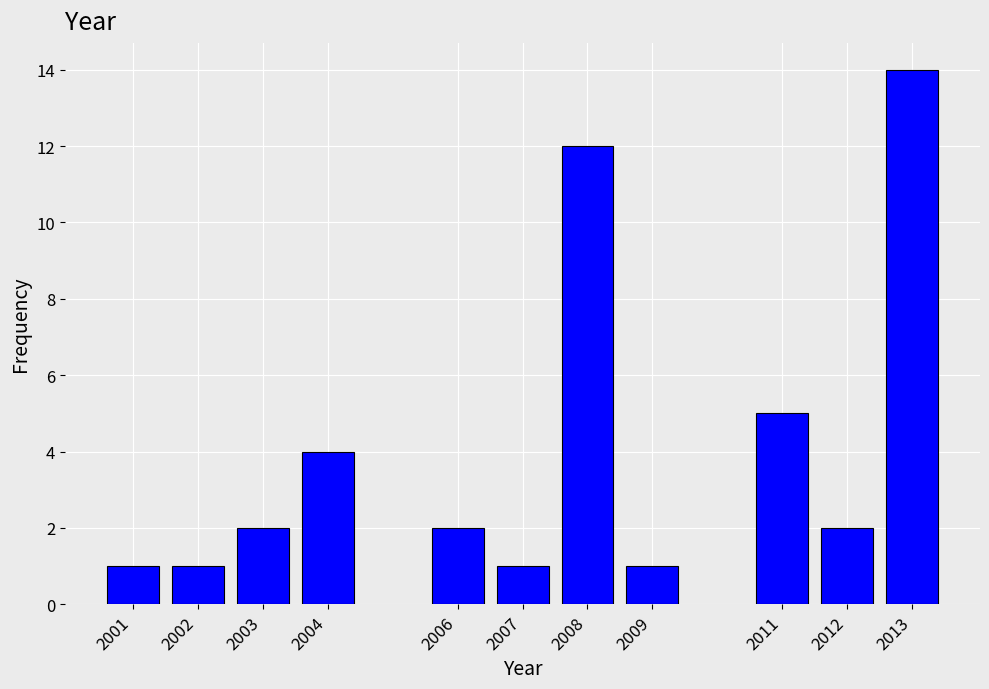

Reading left to right, what are all the values shown in this chart?

1	1	2	4	2	1	12	1	5	2	14